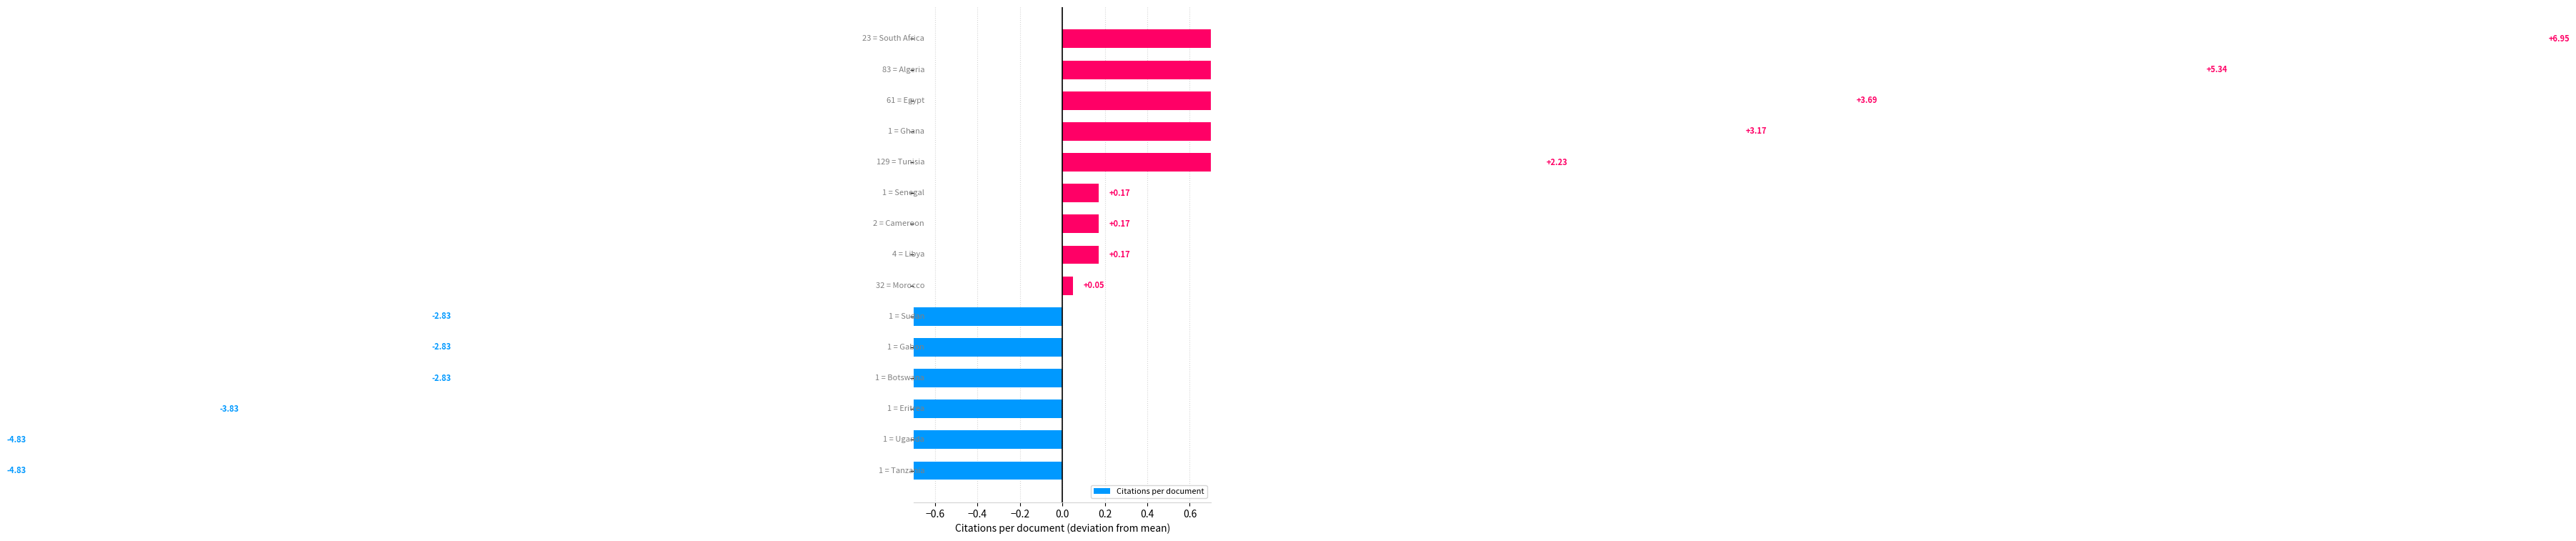

What is the greatest value displayed?

7.0